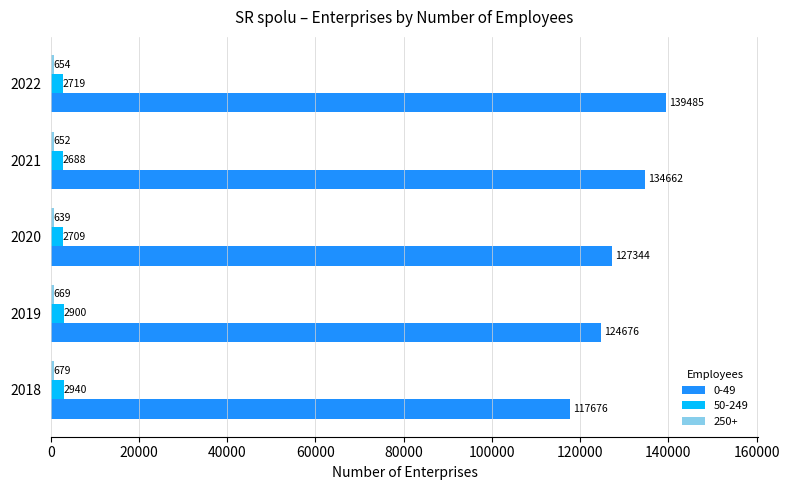

What is the difference between the second highest and minimum values in the 50-249 series?

212